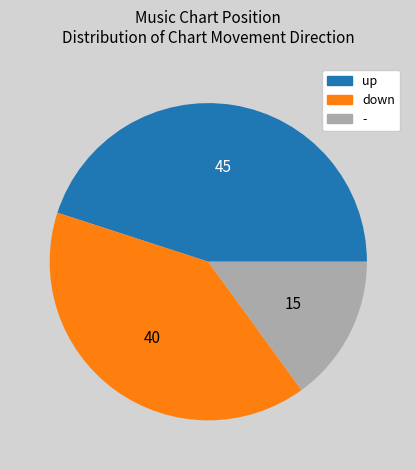

Combined, do up and down account for over 50%?

Yes